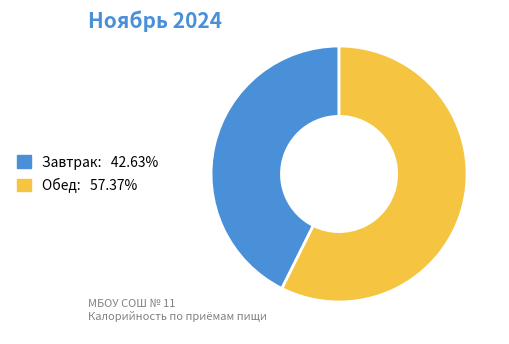

Rank the categories by value from lowest to highest.

Завтрак, Обед